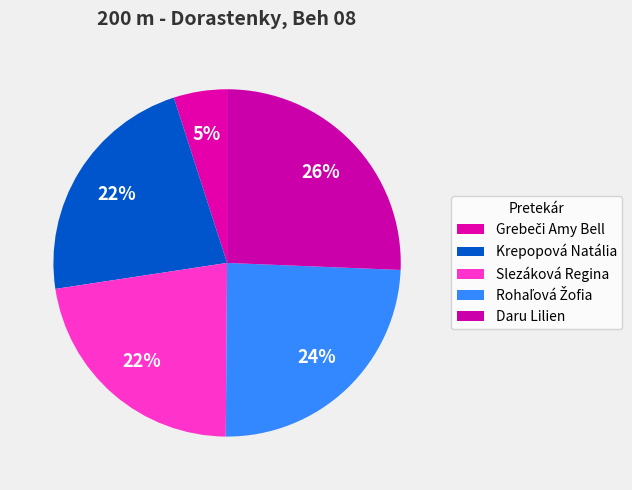

Count the number of slices in the pie.

5